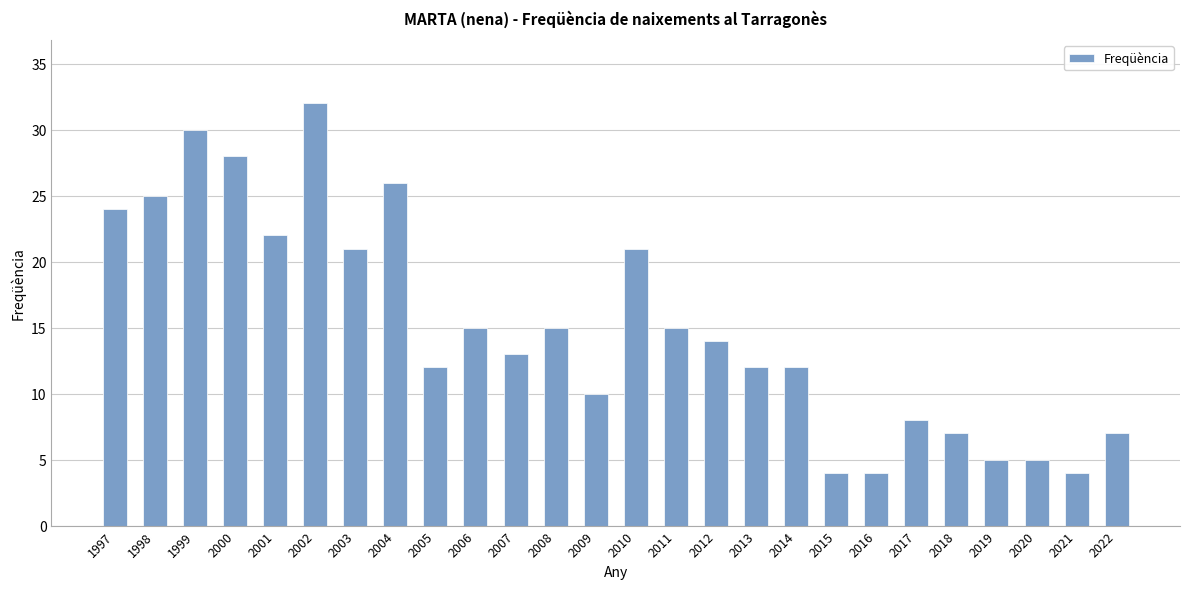

Where does the data first go above 14?

1997